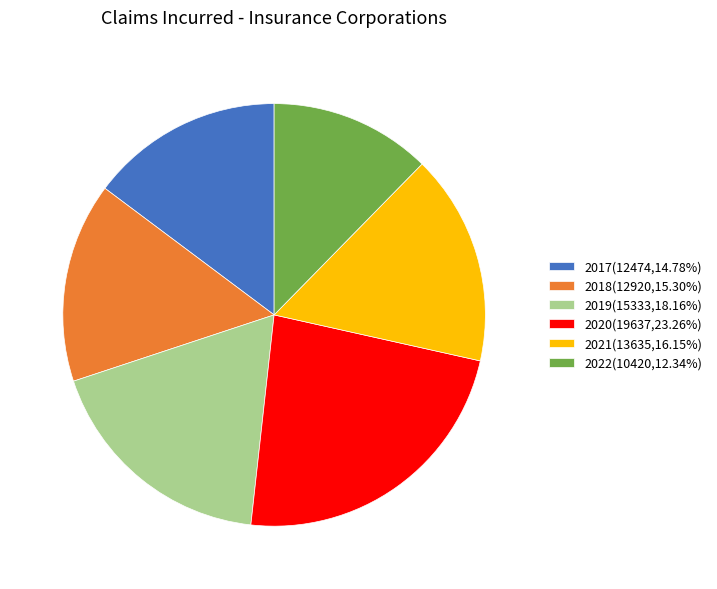

Approximately how many times larger is the value at 2017(12474,14.78%) compared to 2022(10420,12.34%)?

1.2